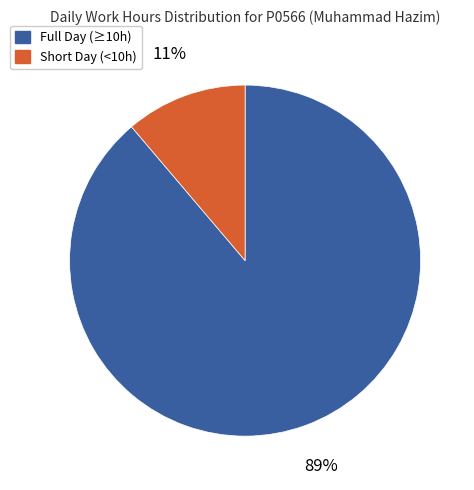

Is there a majority slice in this chart?

Yes